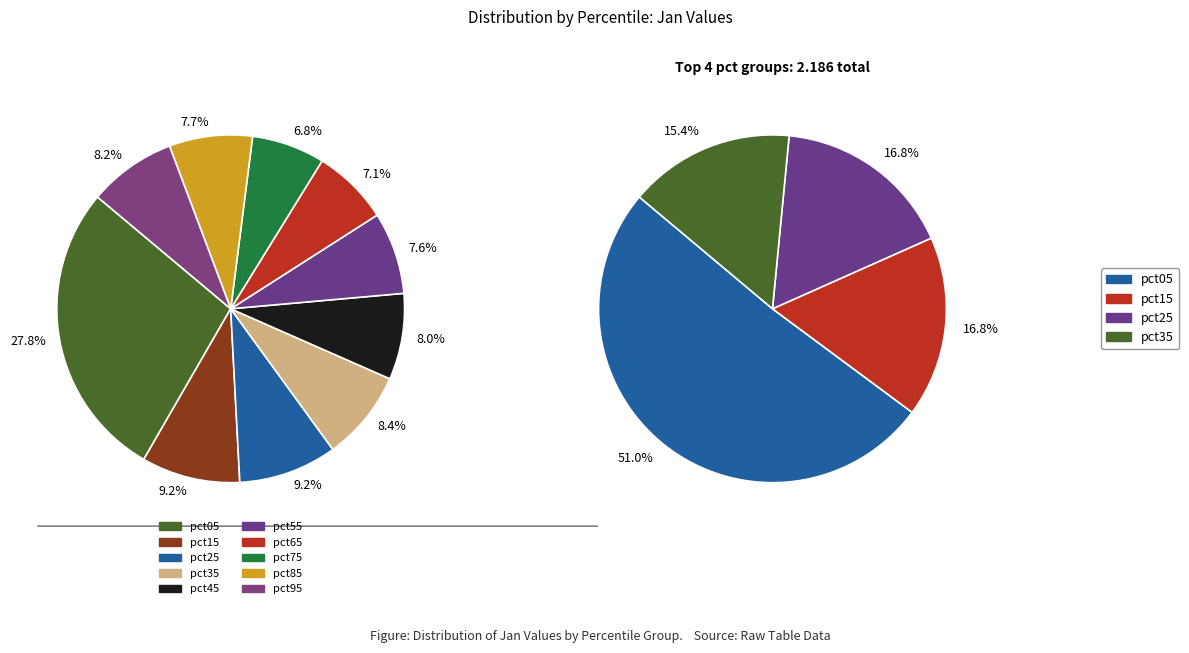

Count the number of slices in the pie.

10